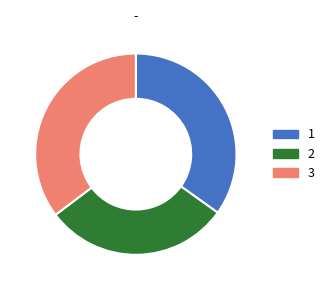

What is the ratio of the value at 1 to the value at 3?

1.0